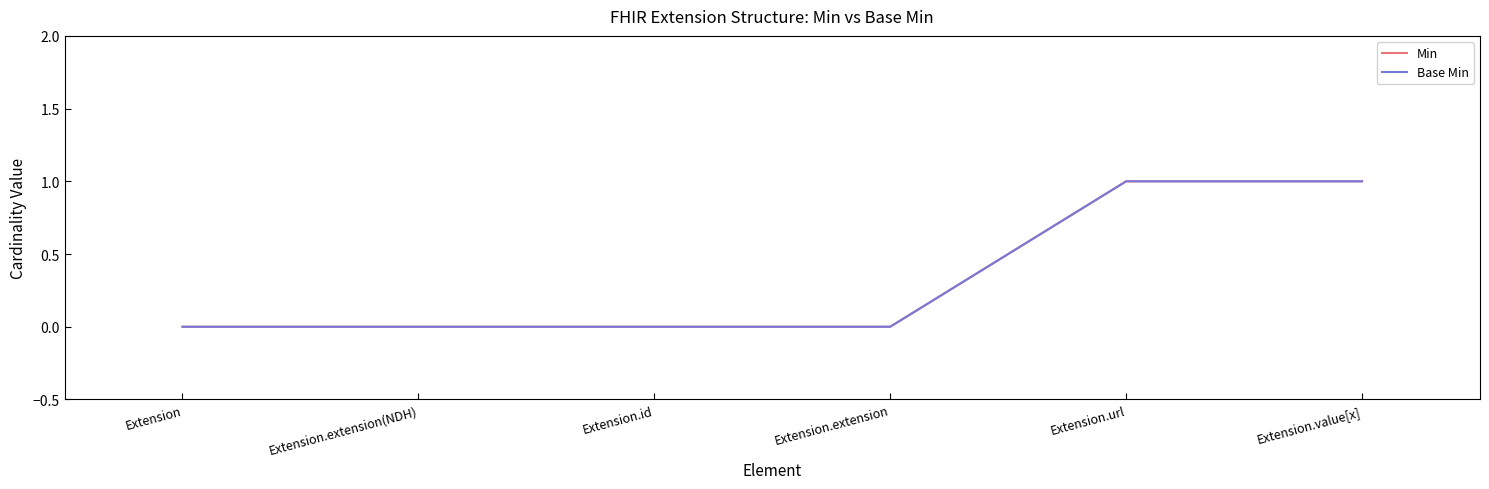

Reading left to right, extract all data points from this chart.

Min: 0	0	0	0	1	1
Base Min: 0	0	0	0	1	1